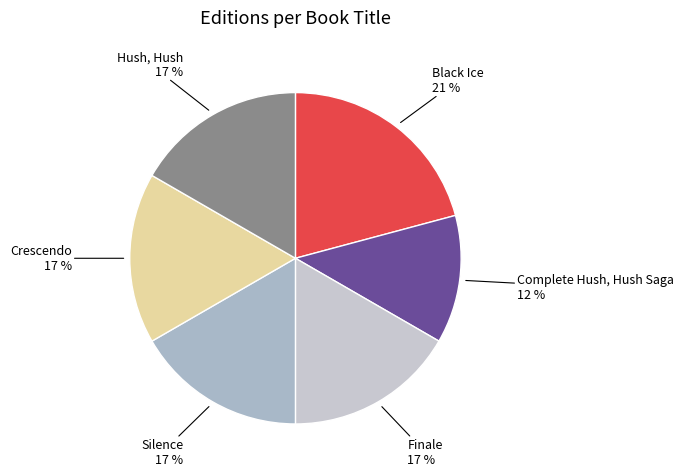

Is the sum of Silence and Hush, Hush greater than half?

No